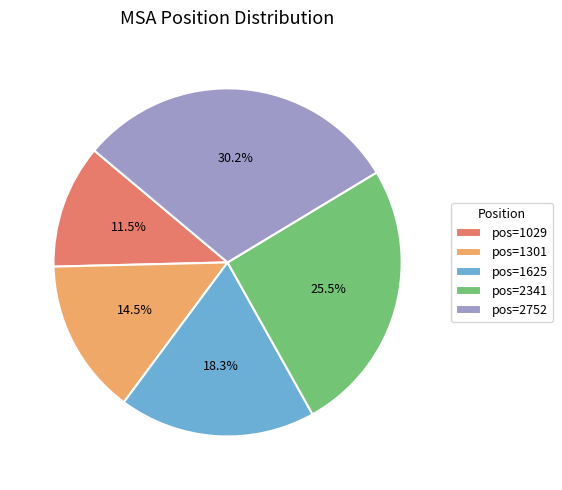

Is there a majority slice in this chart?

No